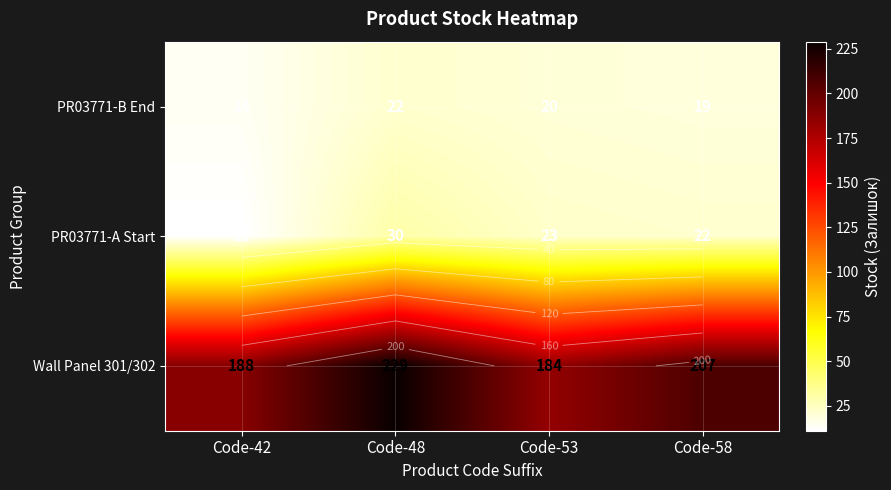

At which category is the sum across all series the highest?

Code-48